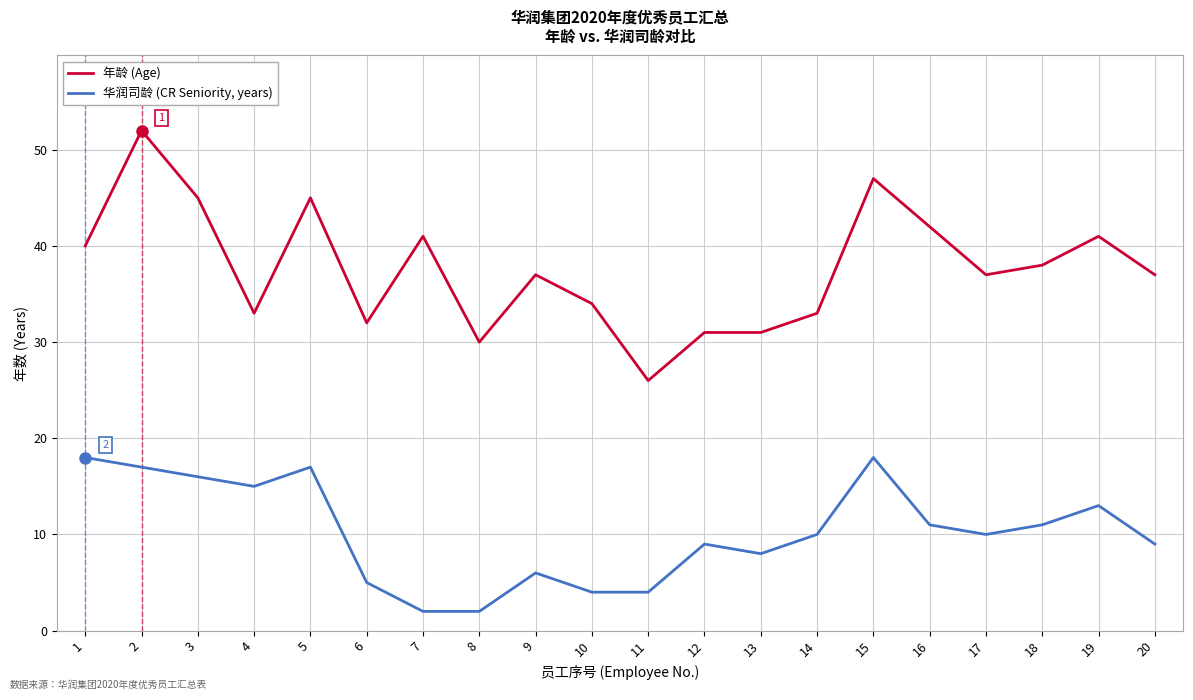

True or false: 华润司龄 (CR Seniority, years) and 年龄 (Age) intersect in this chart.

False